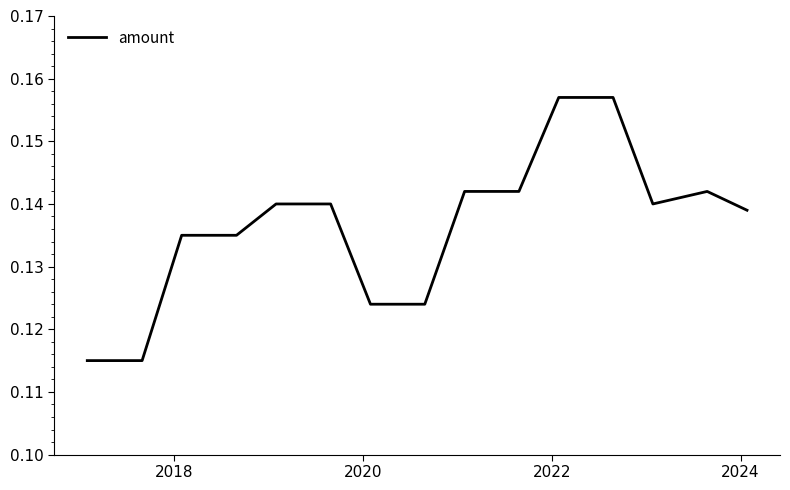

Does the chart have visible grid lines?

No